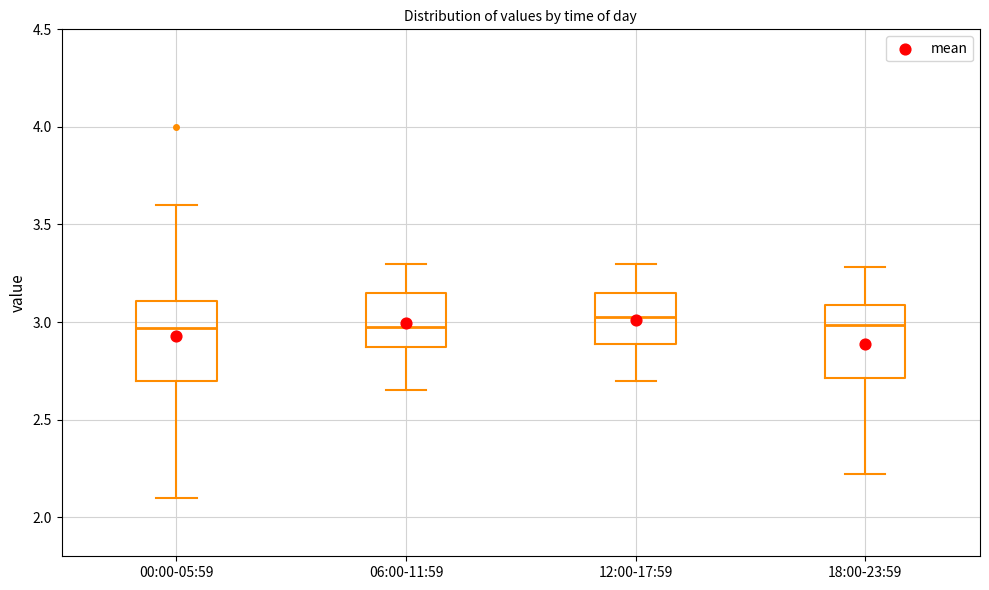

Reading left to right, read every box against the y-axis: the position of its median line, the range the box covers, and the ends of its whiskers. The values are not printed on the chart, so give them approximately, as read against the axis.

00:00-05:59: median 2.95, box 2.70 to 3.10, whiskers 2.10 to 3.60
06:00-11:59: median 3.00, box 2.85 to 3.15, whiskers 2.65 to 3.30
12:00-17:59: median 3.05, box 2.90 to 3.15, whiskers 2.70 to 3.30
18:00-23:59: median 3.00, box 2.70 to 3.10, whiskers 2.20 to 3.30